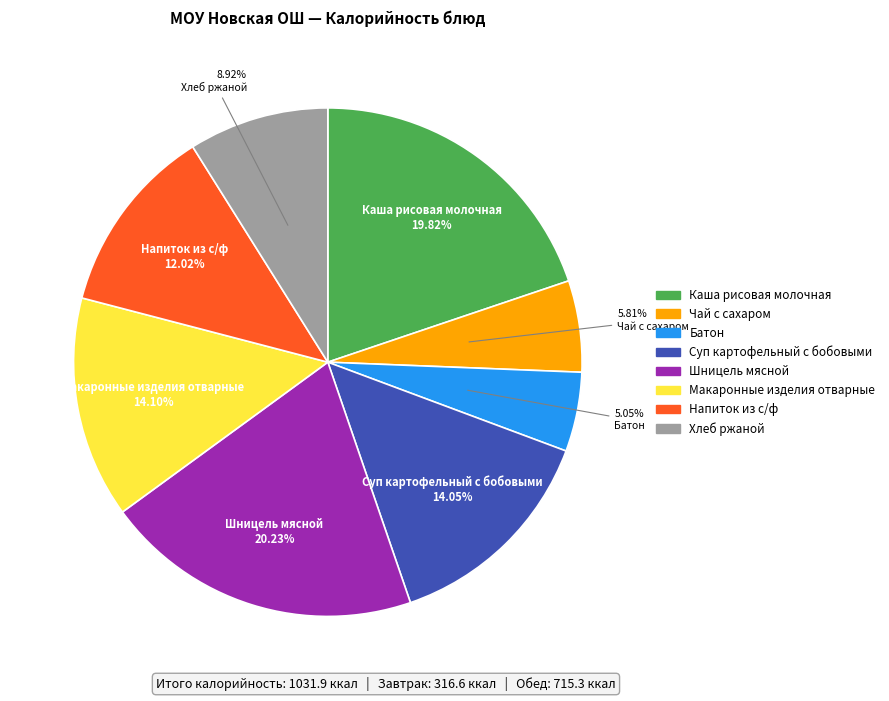

Between Хлеб ржаной and Напиток из с/ф, which is larger?

Напиток из с/ф